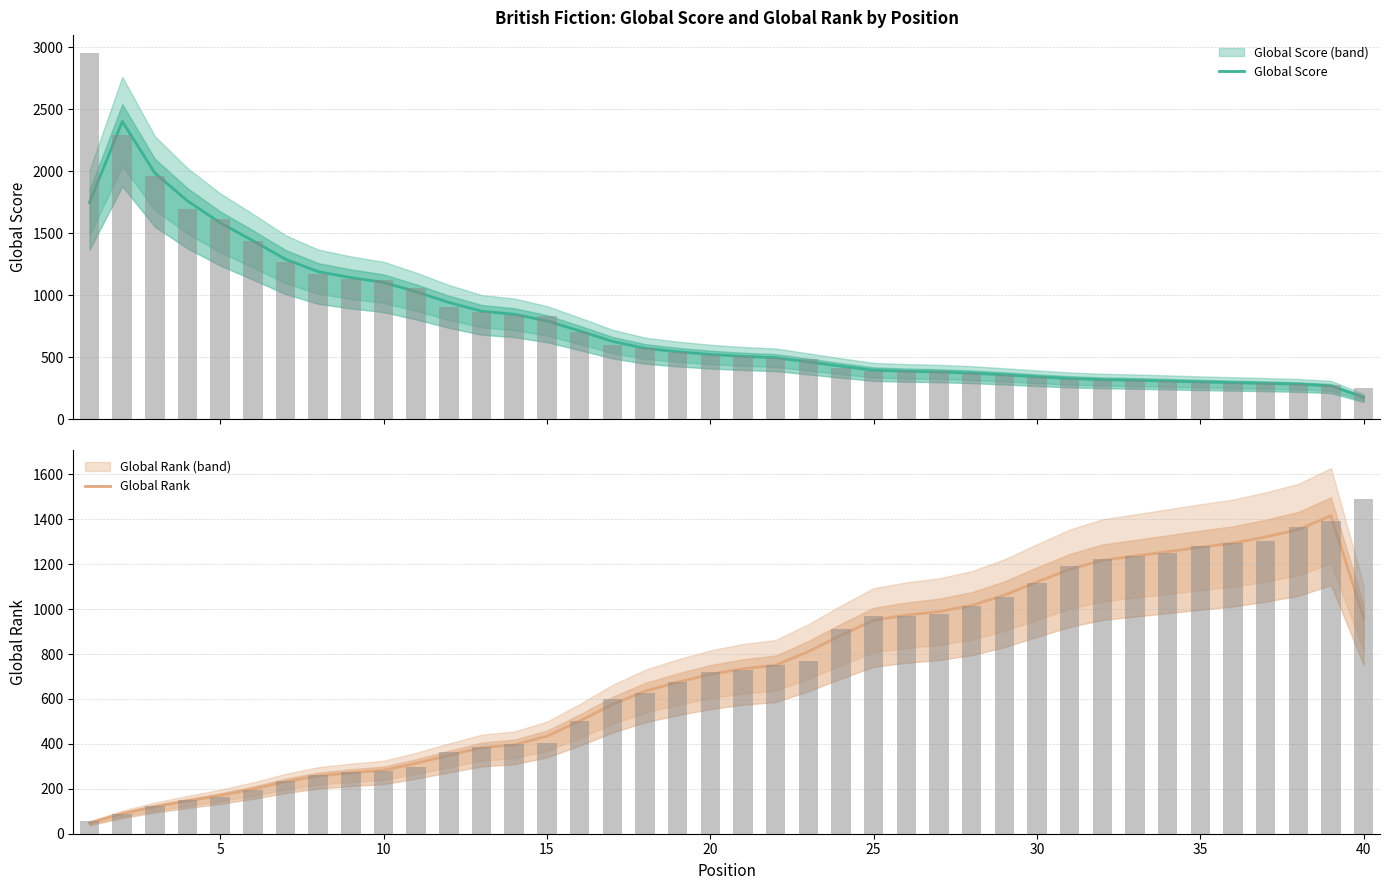

Count the number of categories in the chart.

40